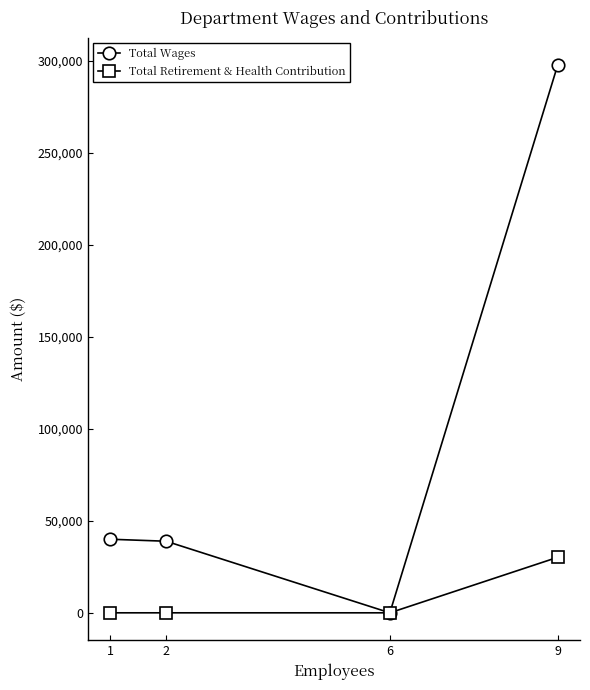

The value of Total Wages at 2 is 38910. True or false?

True